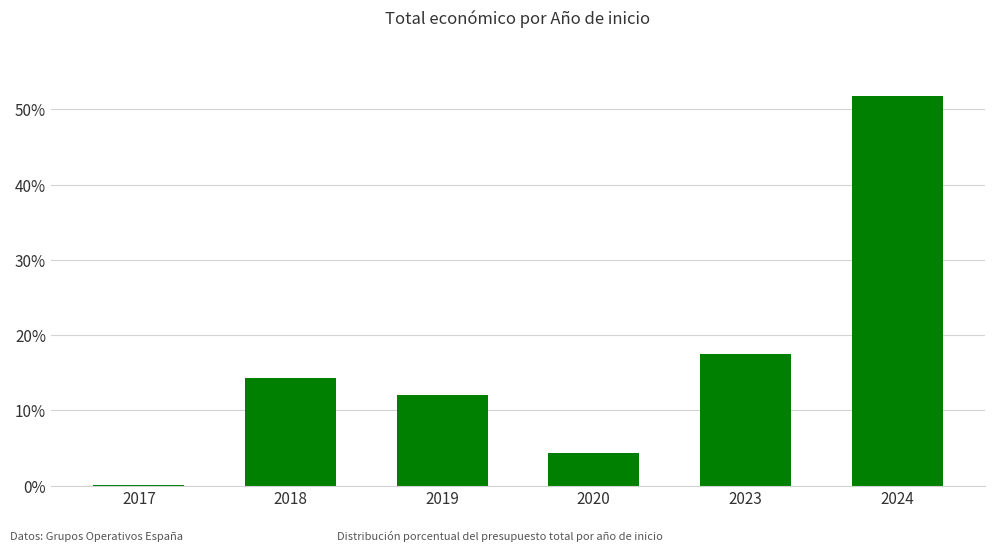

Is it true that the value at 2020 is 1.3?

False